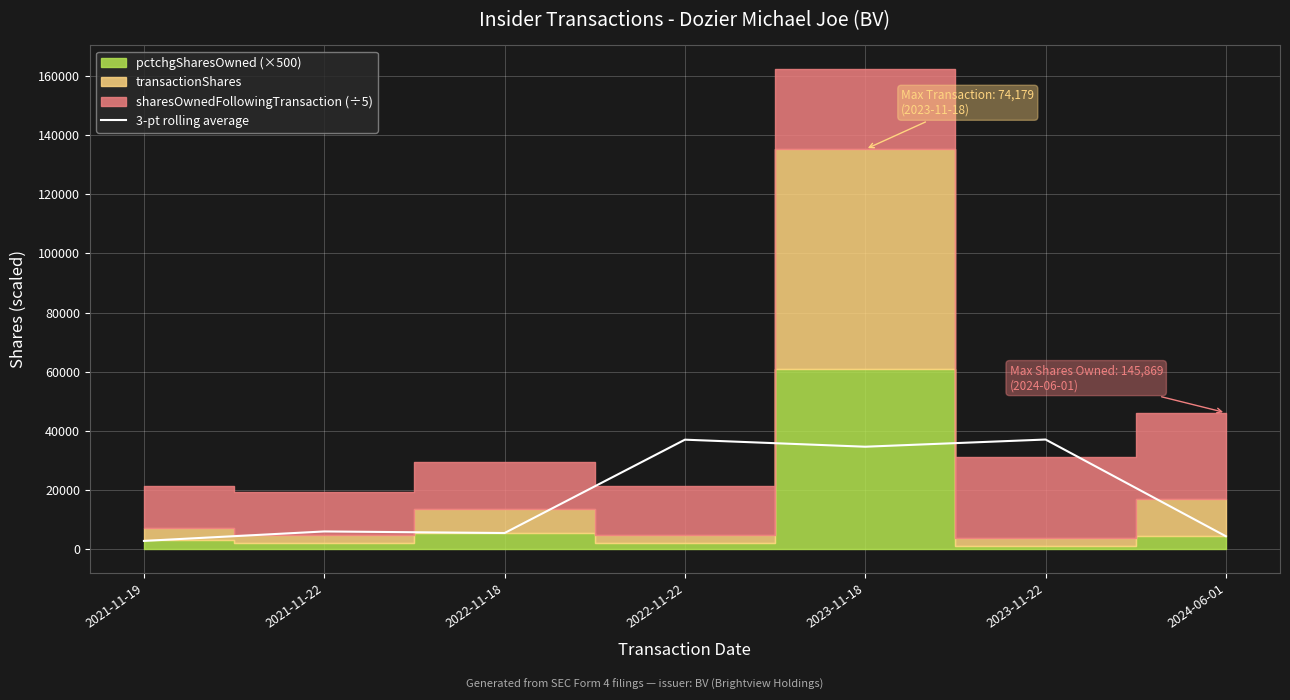

What is the maximum value for 3-pt rolling average?

37088.2